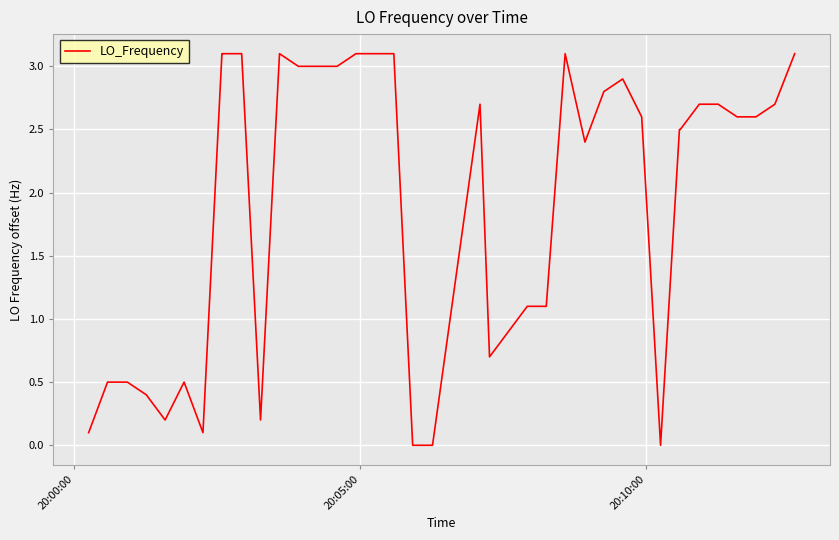

How many categories are shown in the chart?

40